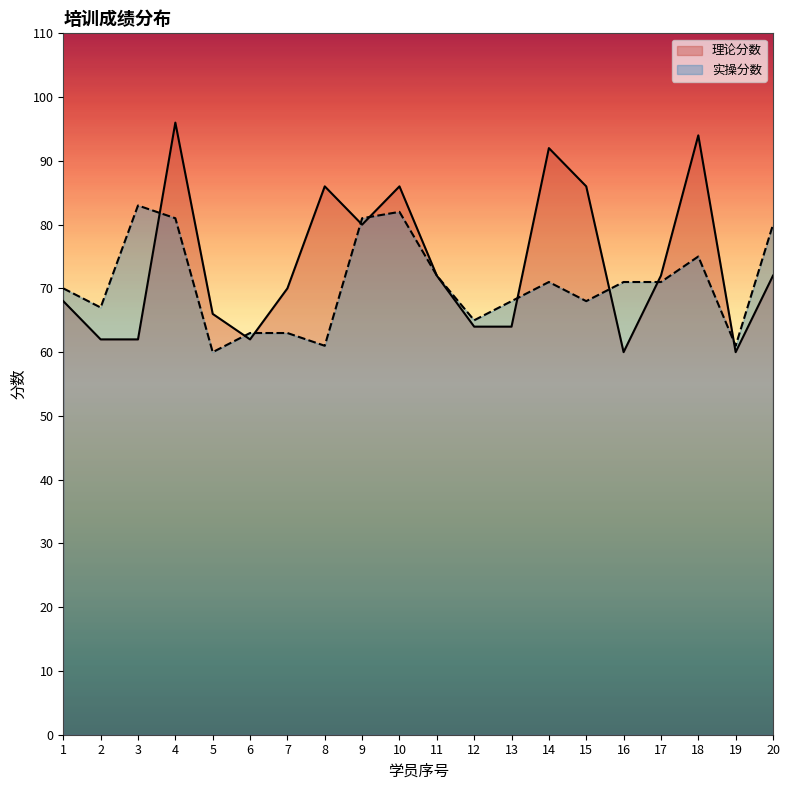

Rank the series by their maximum value, from lowest to highest.

实操分数, 理论分数